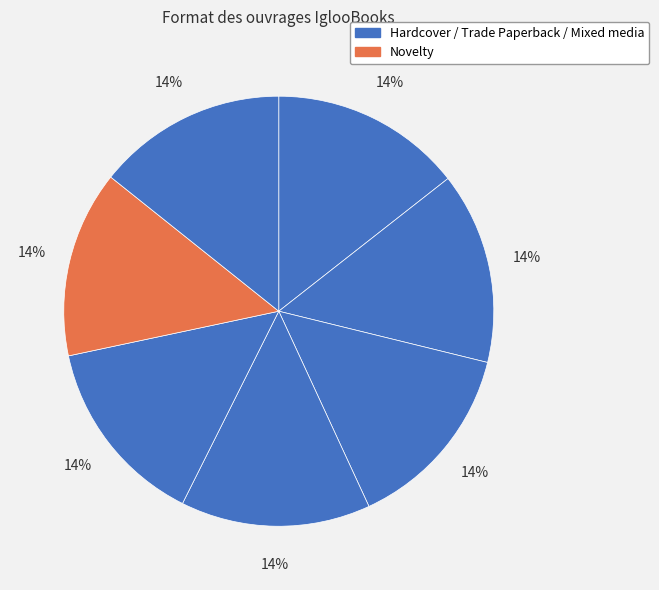

To the nearest percent, what is the average slice percentage?

14%